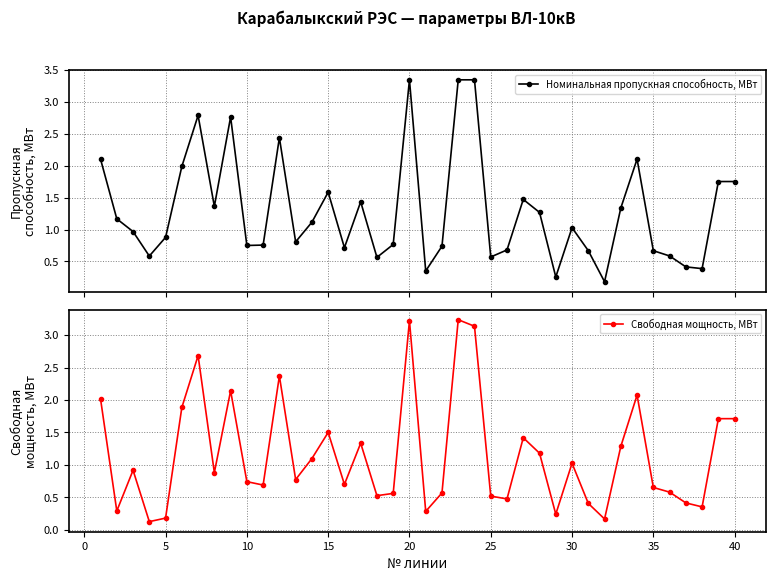

True or false: Свободная мощность, МВт has a value of 3.6 at 35.

False